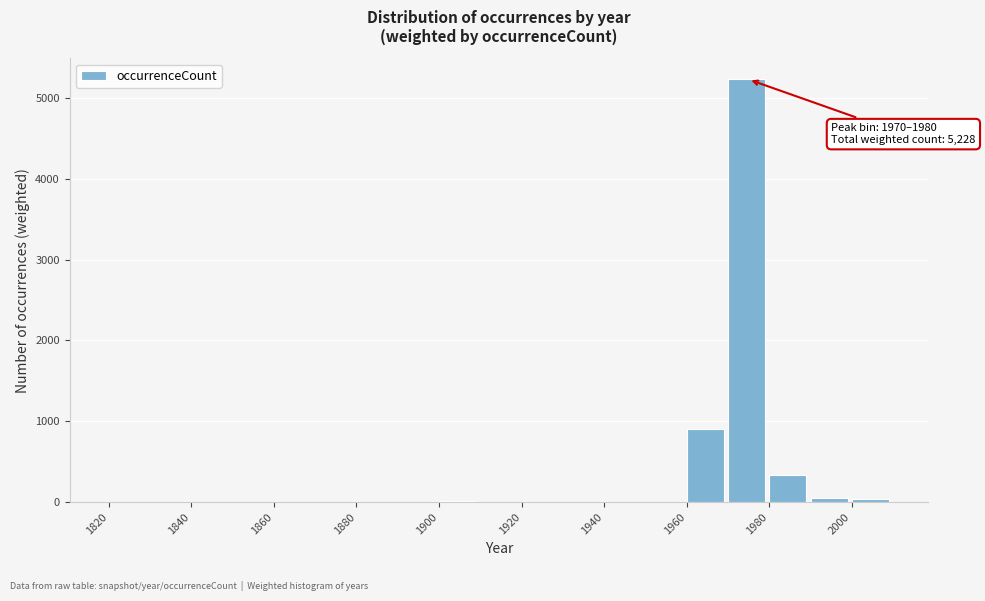

Over which range of the x-axis is the bar tallest?

1970 to 1980